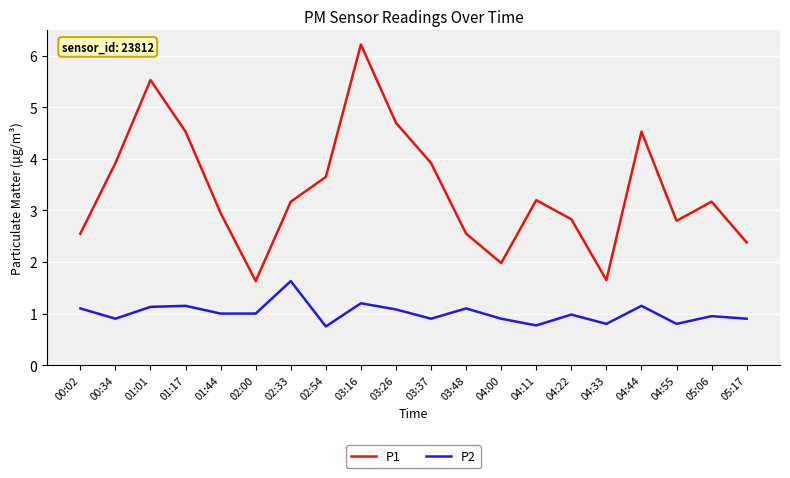

Does the chart have visible grid lines?

Yes